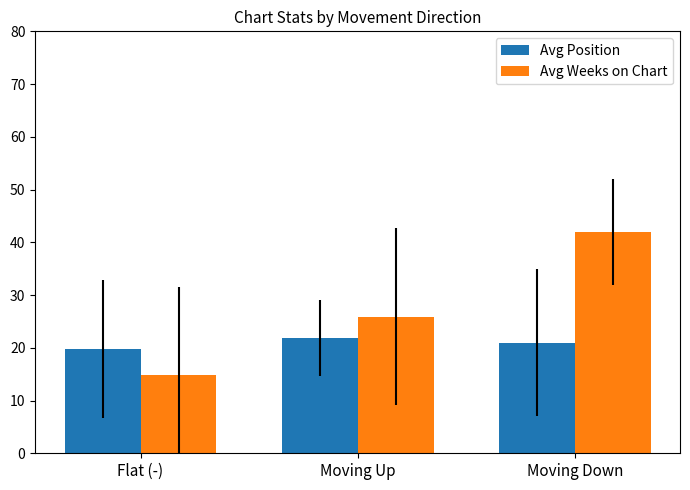

What is the average value of the Avg Position series?

20.9